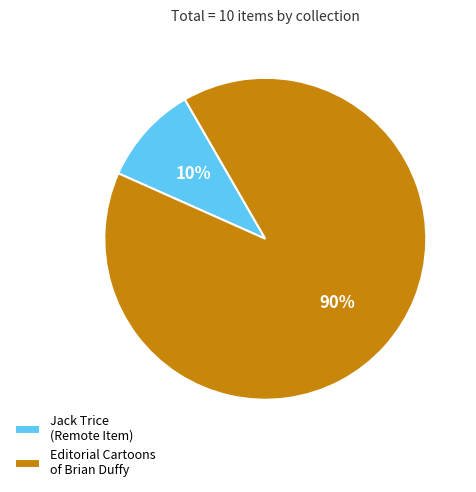

Count the number of slices in the pie.

2